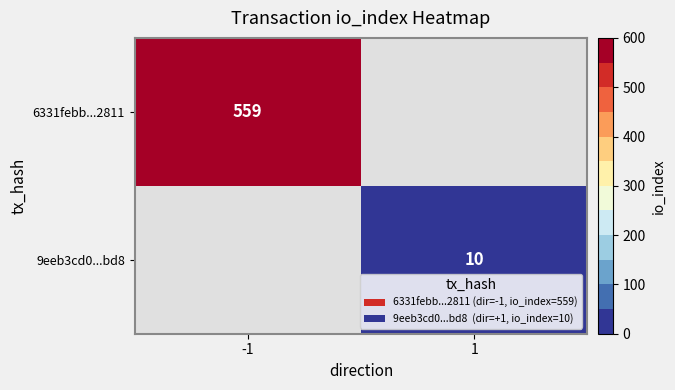

Is it true that 9eeb3cd0...bd8 equals 14 at 1?

False